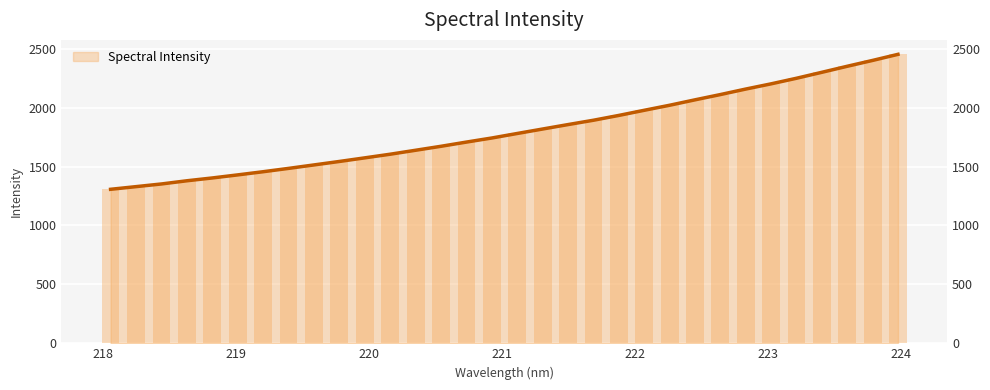

What is the sum of the values at 223.408 and 219.2067?

3755.0